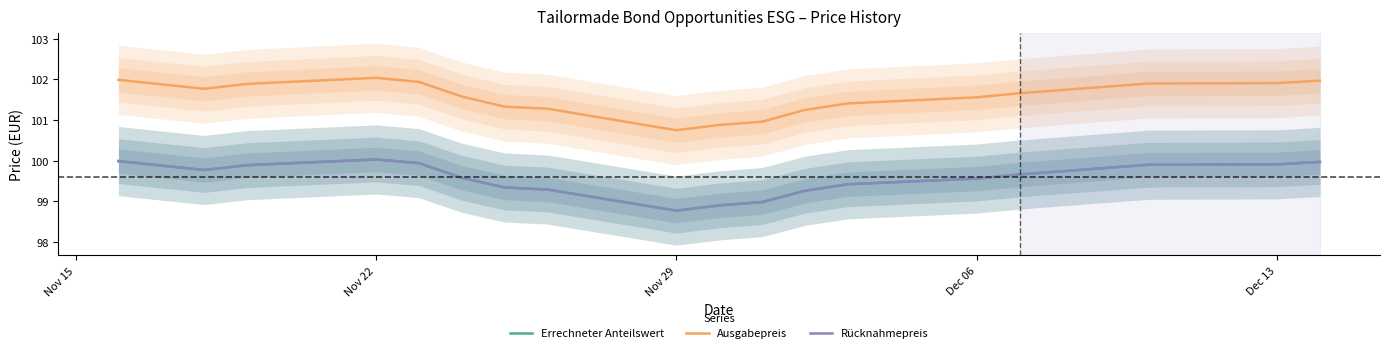

True or false: Rücknahmepreis and Errechneter Anteilswert cross at least once.

False